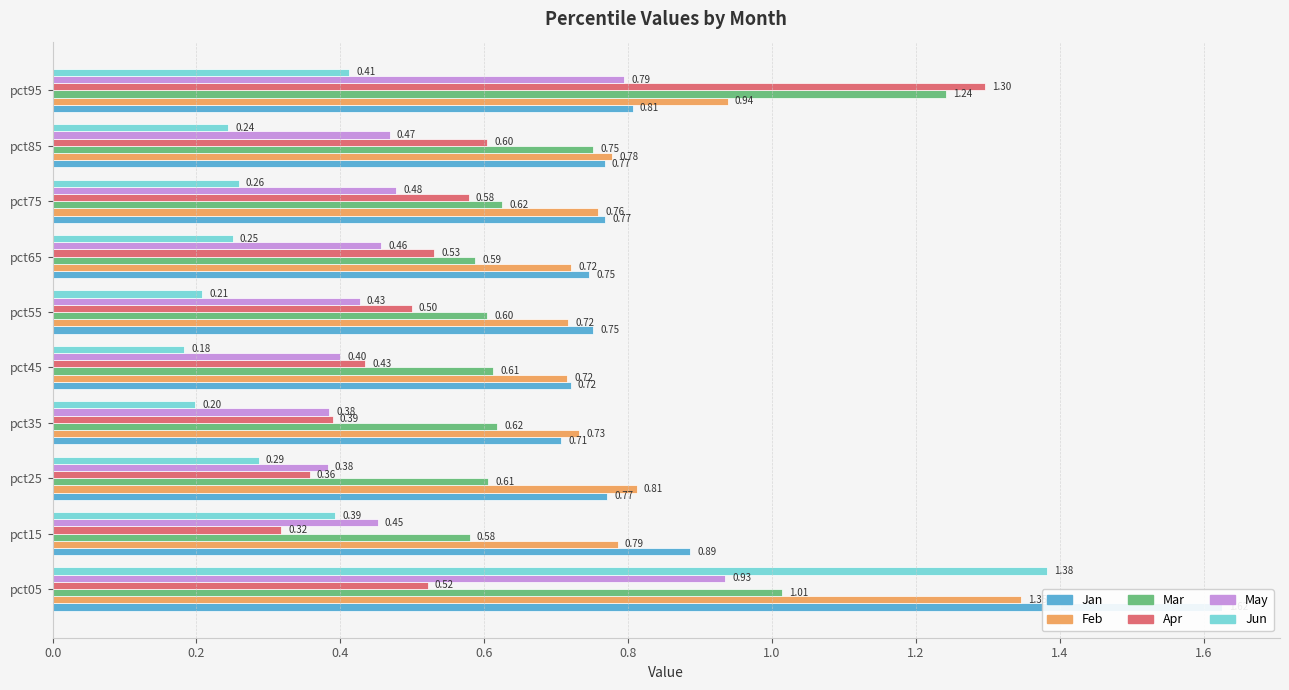

At pct55, list the series in order from largest to smallest.

Jan, Feb, Mar, Apr, May, Jun